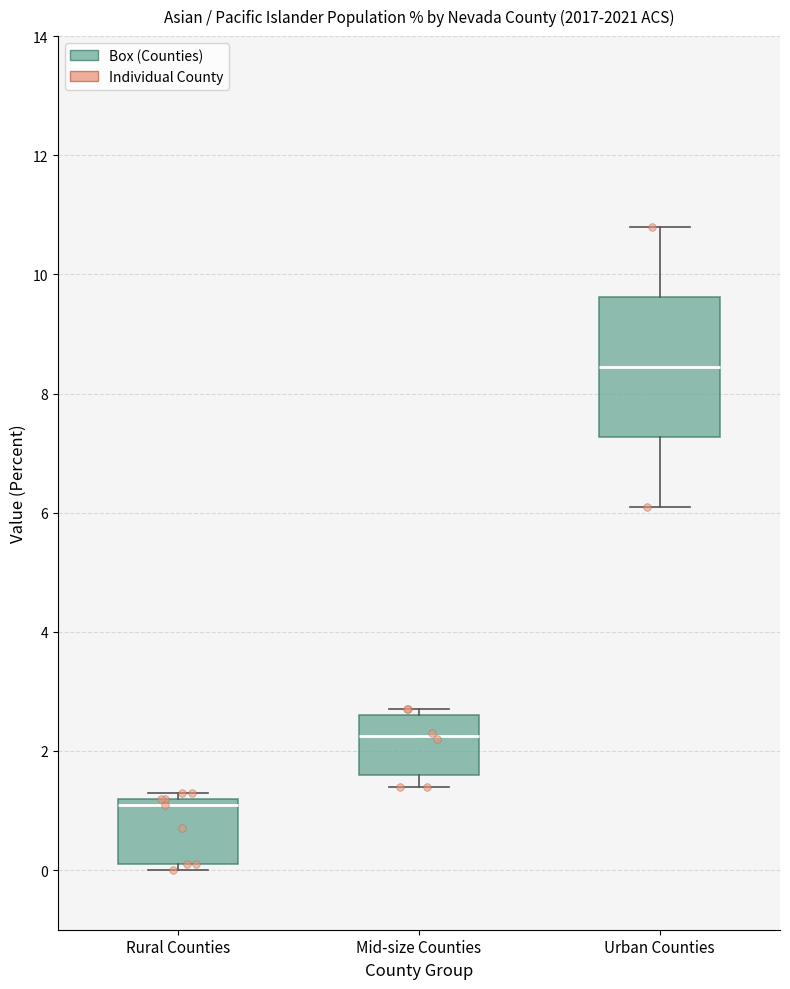

Reading left to right, transcribe this box plot: for each box, give where its median line is, the range the box spans, and where its two whiskers end, as read against the y-axis. The values are not printed on the chart, so give them approximately, as read against the axis.

Rural Counties: median 1.2 (just below the box's upper edge), box 0.2 to 1.2, whiskers 0.0 to 1.4
Mid-size Counties: median 2.2, box 1.6 to 2.6, whiskers 1.4 to 2.8
Urban Counties: median 8.4, box 7.2 to 9.6, whiskers 6.2 to 10.8